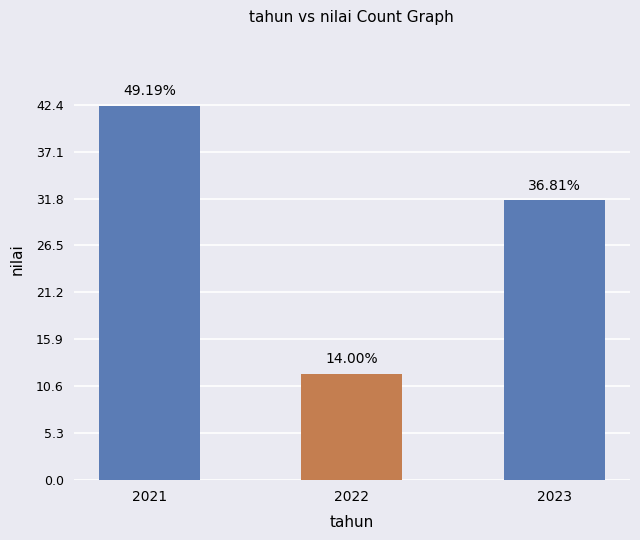

How many bars are there in total?

3